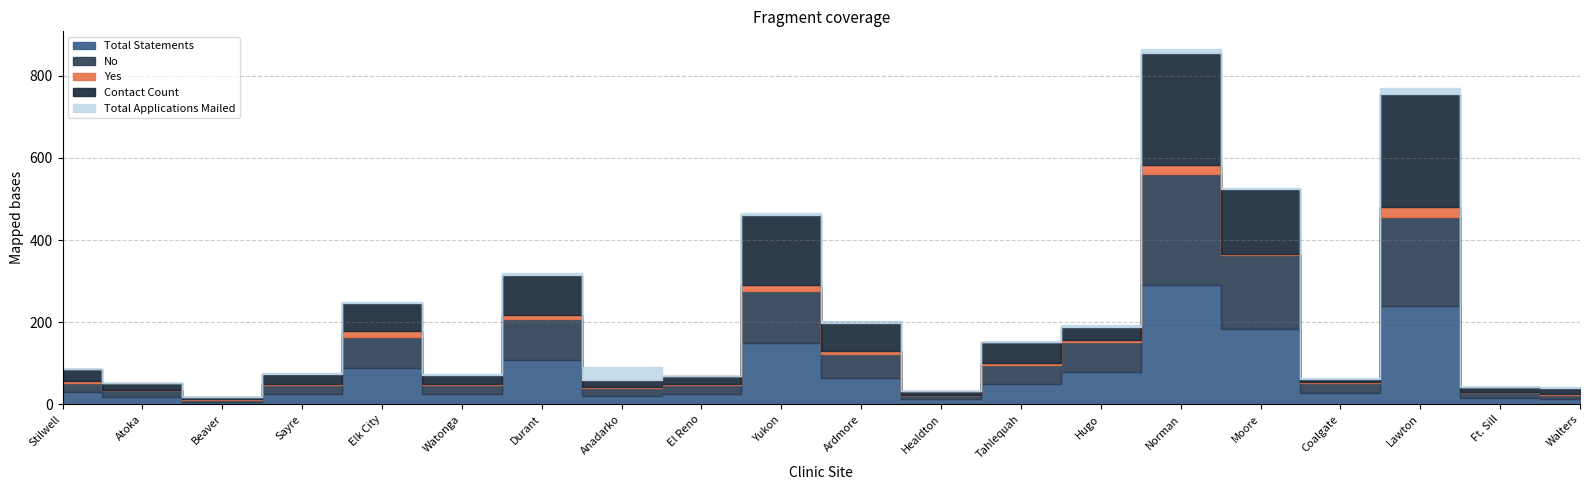

What are all the series names shown in the legend?

Yes, No, Total Statements, Contact Count, Total Applications Mailed